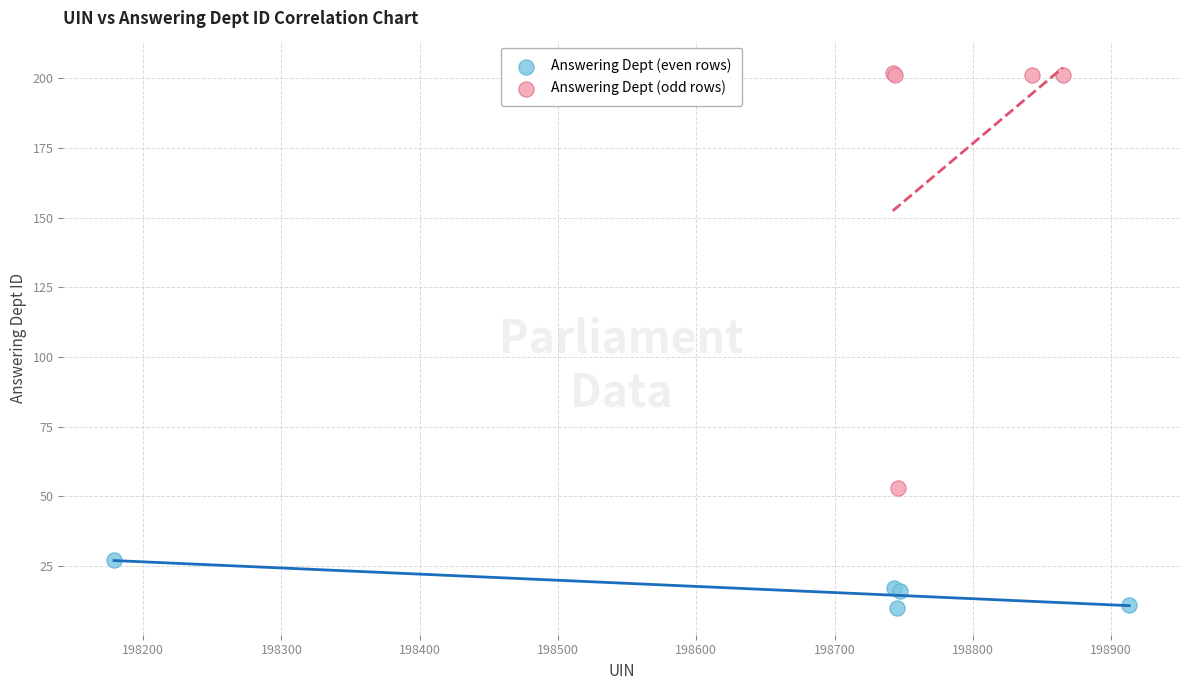

Which series has the widest spread of Y values?

Answering Dept (odd rows)